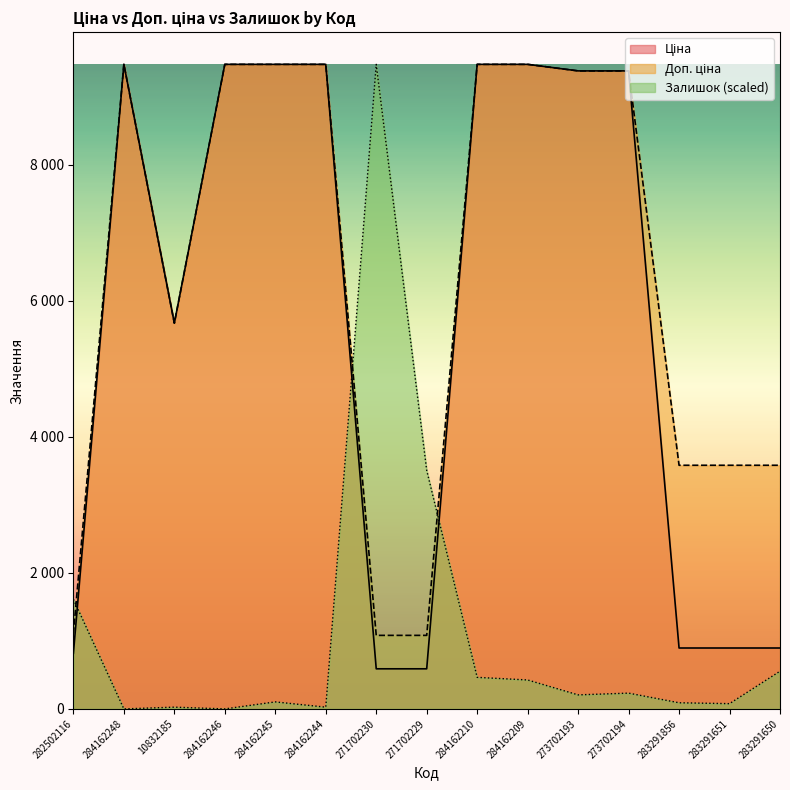

Reading left to right, list all the values displayed in this chart.

Ціна: 282502116=818.5	284162248=9480.1	10832185=5673.8	284162246=9480.1	284162245=9480.1	284162244=9480.1	271702230=589.9	271702229=589.9	284162210=9480.1	284162209=9480.1	273702193=9384.0	273702194=9384.0	283291856=895.9	283291651=895.9	283291650=895.9
Доп. ціна: 282502116=1109.2	284162248=9480.1	10832185=5673.8	284162246=9480.1	284162245=9480.1	284162244=9480.1	271702230=1081.7	271702229=1081.7	284162210=9480.1	284162209=9480.1	273702193=9384.0	273702194=9384.0	283291856=3583.6	283291651=3583.6	283291650=3583.6
Залишок: 282502116=1612.3	284162248=0.0	10832185=25.8	284162246=0.0	284162245=103.2	284162244=25.8	271702230=9480.1	271702229=3508.3	284162210=464.3	284162209=425.6	273702193=206.4	273702194=232.2	283291856=90.3	283291651=77.4	283291650=554.6